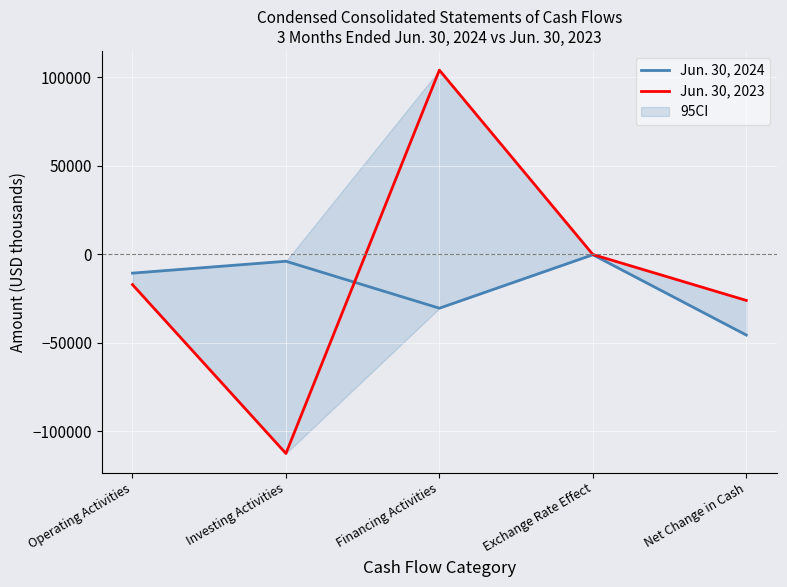

Which series has the largest total across all categories?

Jun. 30, 2023